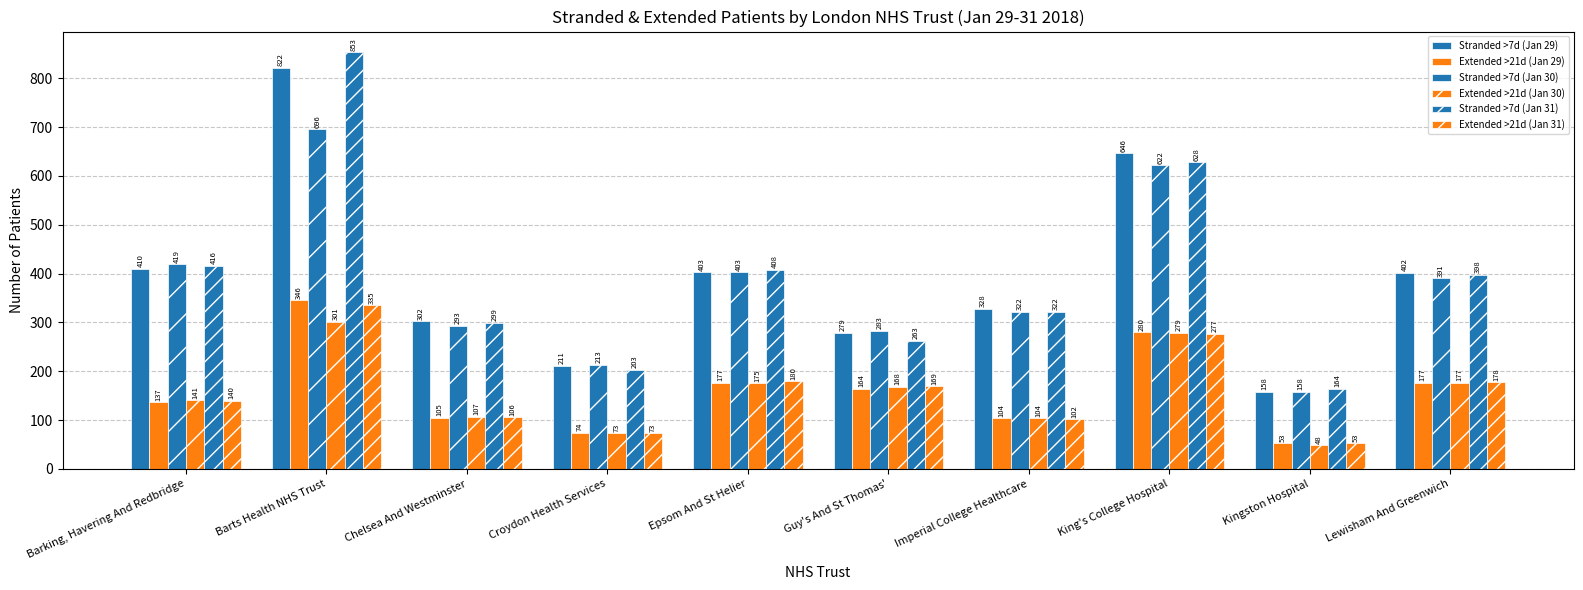

What is the label of the 3rd bar from the left?

Chelsea And Westminster